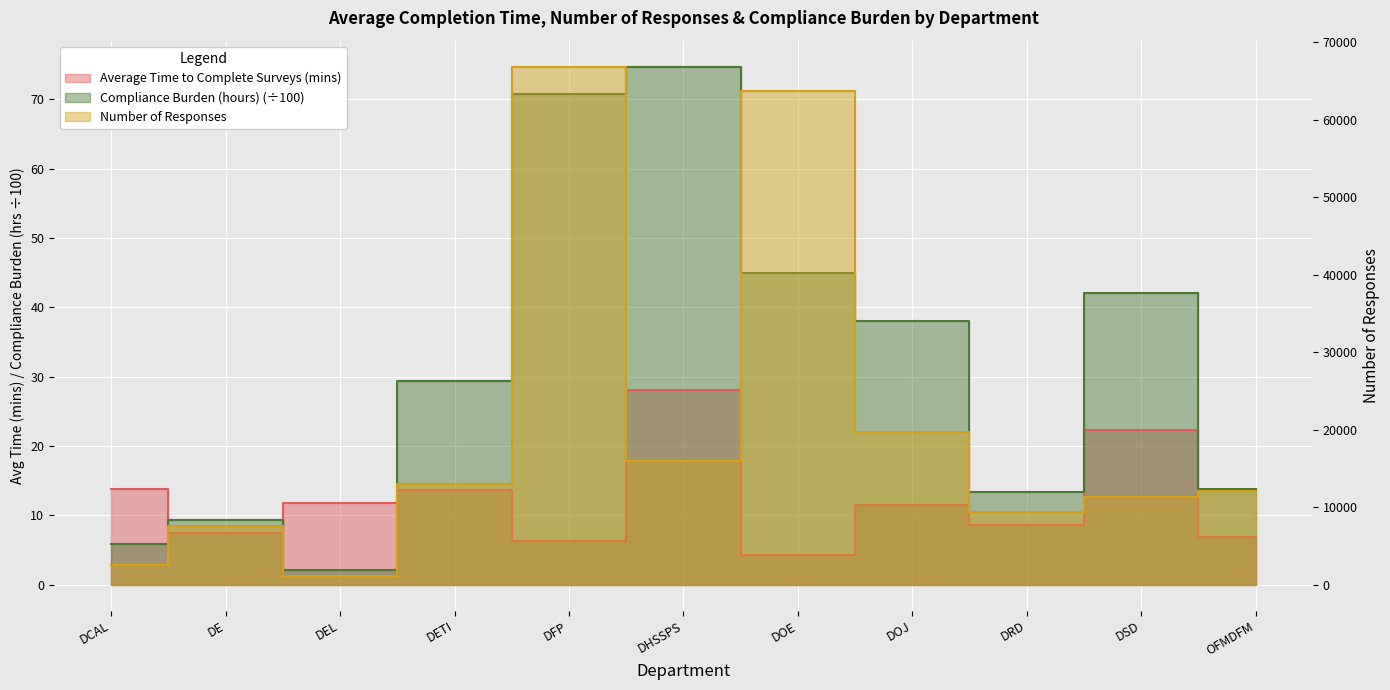

True or false: Compliance Burden (hours) and Number of Responses intersect in this chart.

False